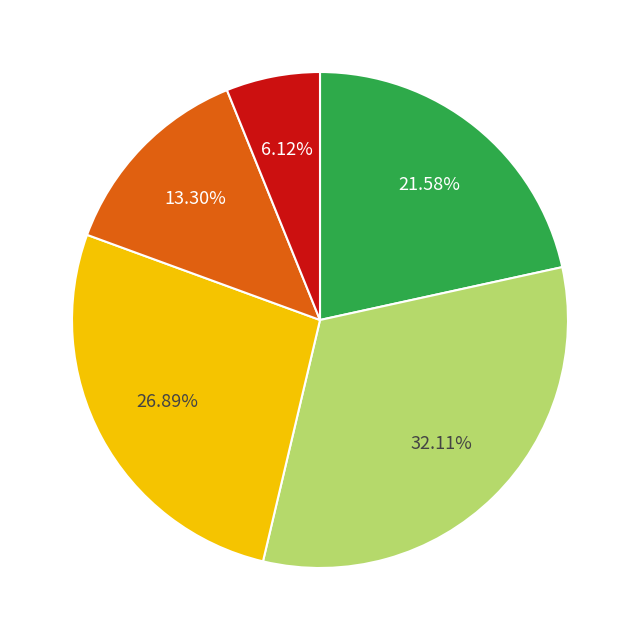

Is there any slice that represents more than half of the pie?

No